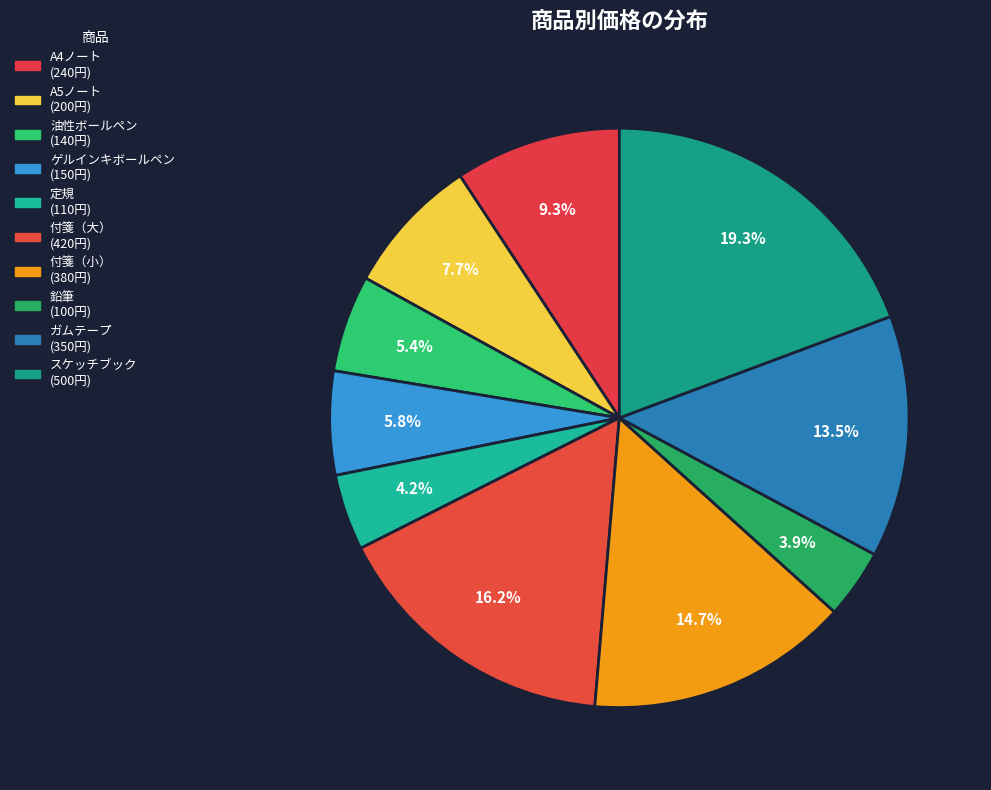

Does 定規 account for over 50% of the chart?

No